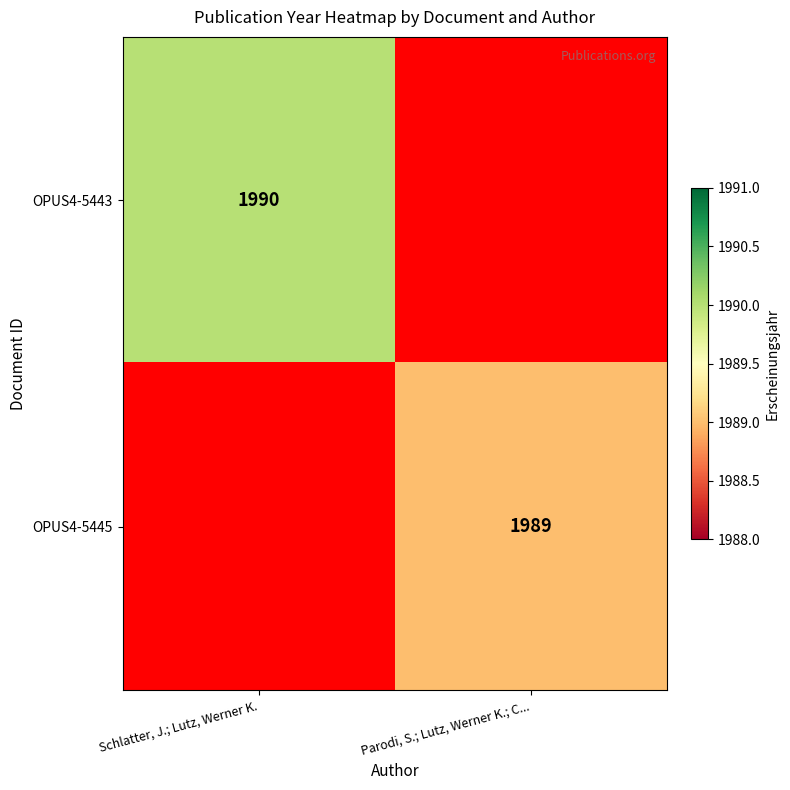

The OPUS4-5445 series shows 1989 at Parodi, S.; Lutz, Werner K.; C.... True or false?

True